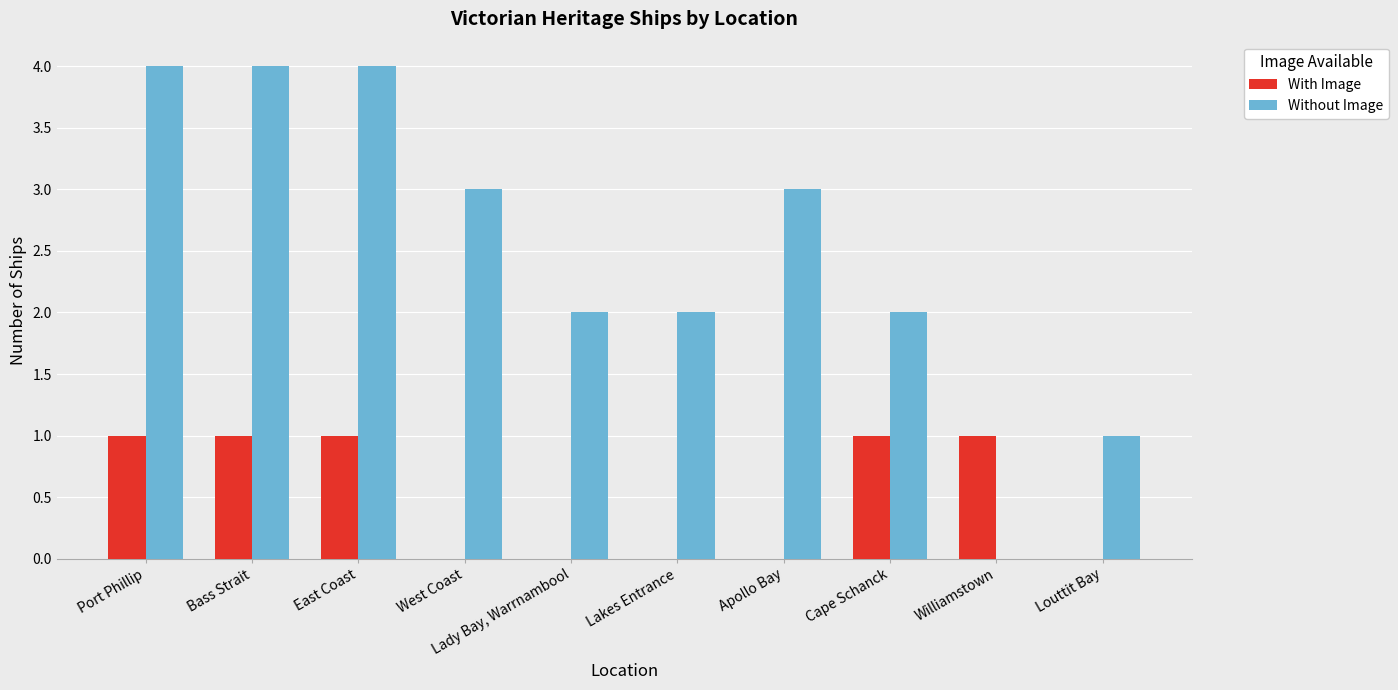

What is the sum of all Without Image values?

25